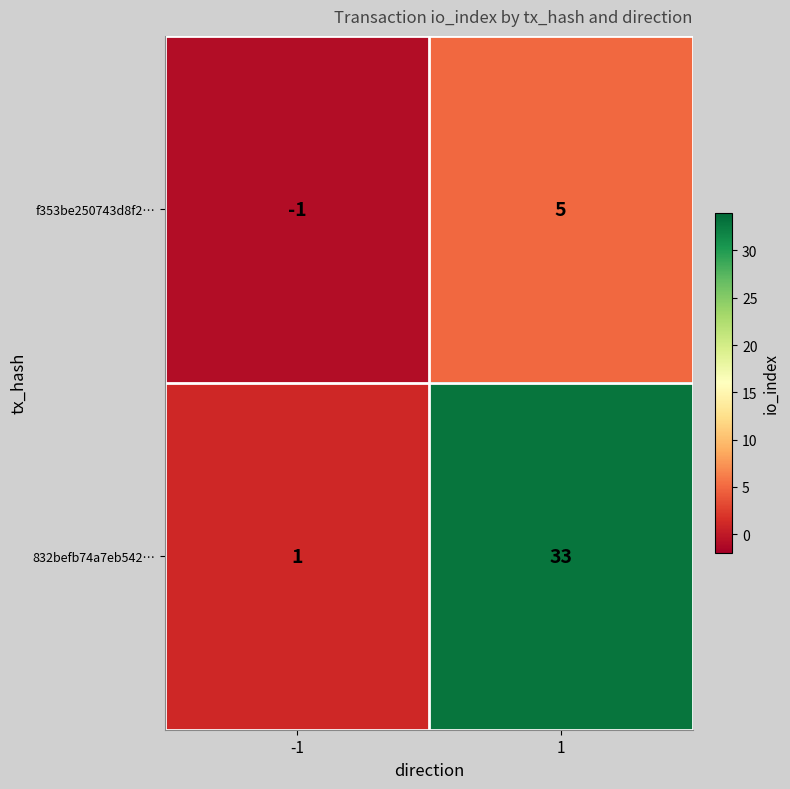

Reading right to left, extract all data points from this chart.

f353be250743d8f2…: 1=5	-1=-1
832befb74a7eb542…: 1=33	-1=1